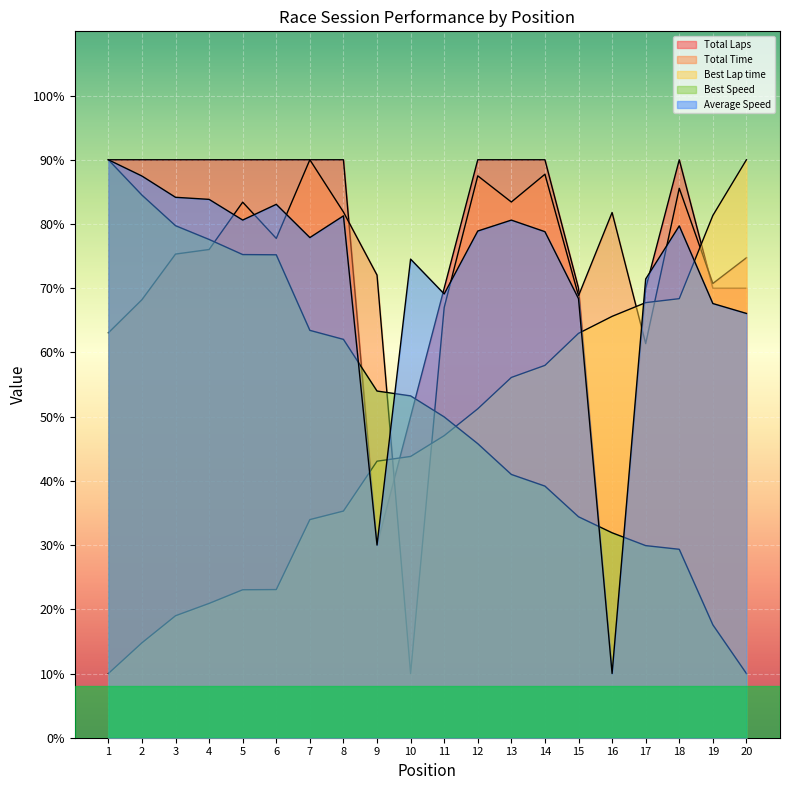

The value of Average Speed at 12 is 78.9. True or false?

True